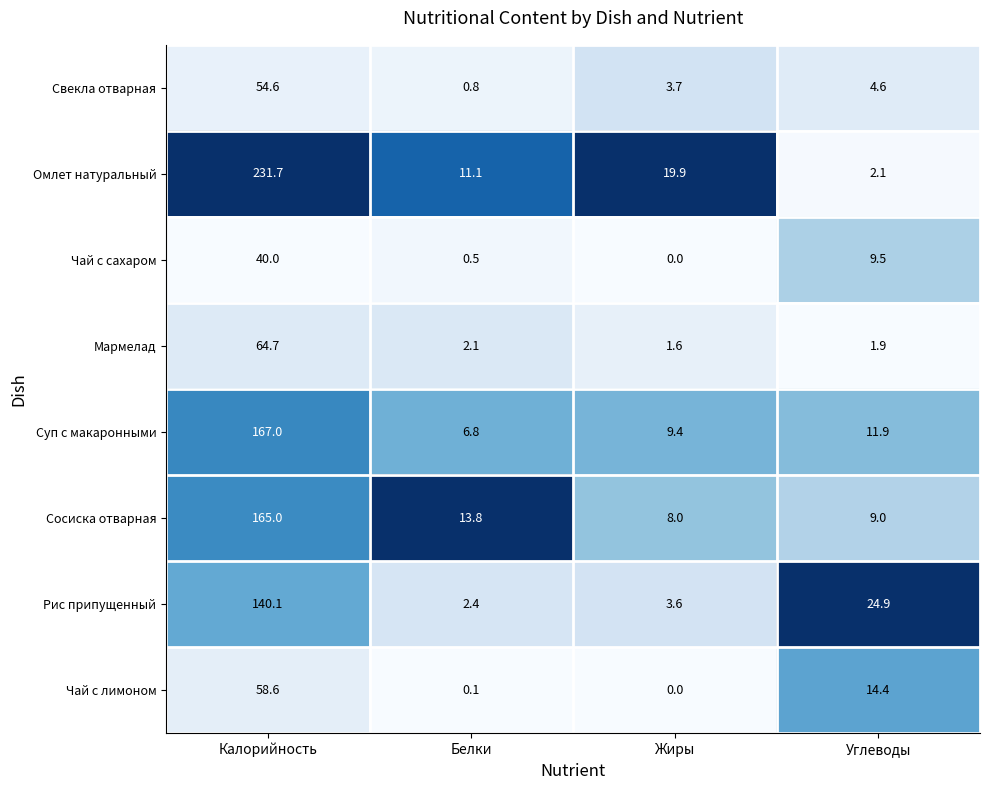

What is the maximum value for Омлет натуральный?

231.7